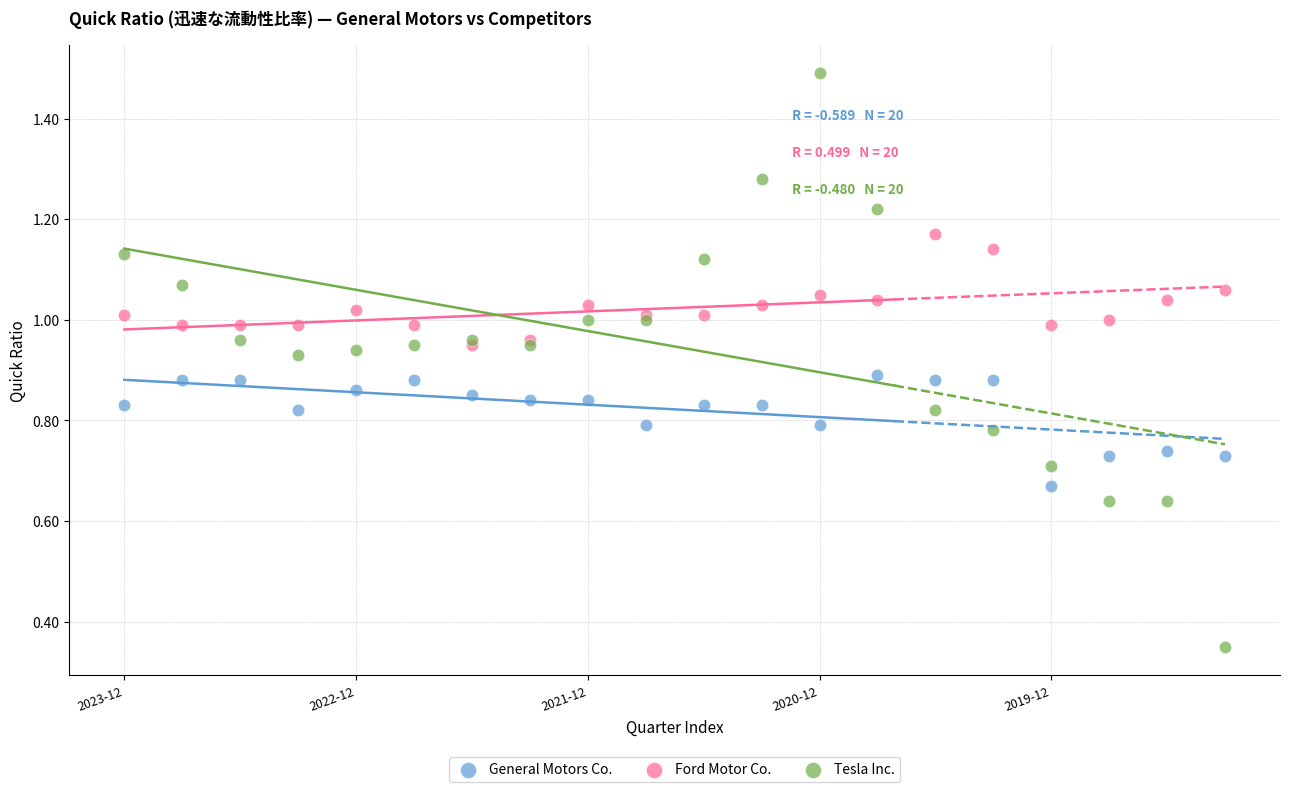

What are all the series names shown in the legend?

General Motors Co., Ford Motor Co., Tesla Inc.